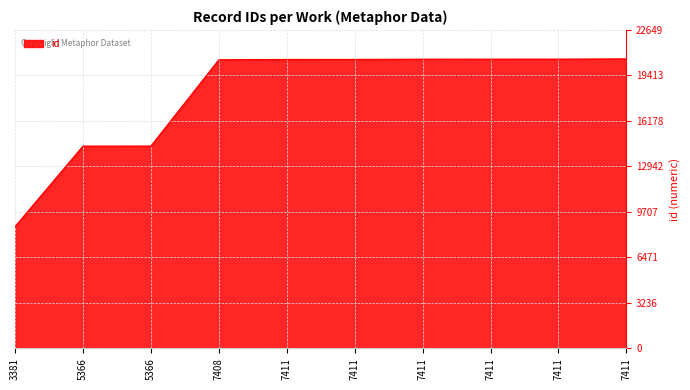

Does the chart display data point markers on the line(s)?

No